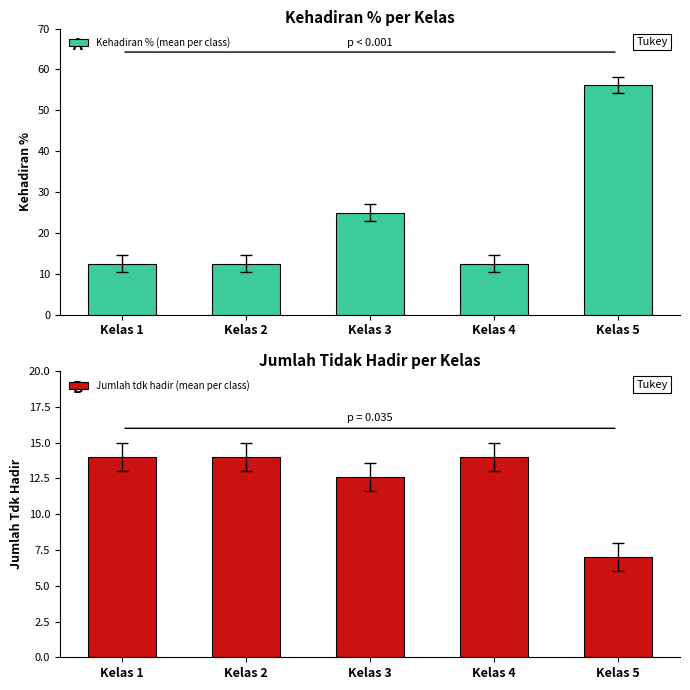

How many groups of bars are there?

5